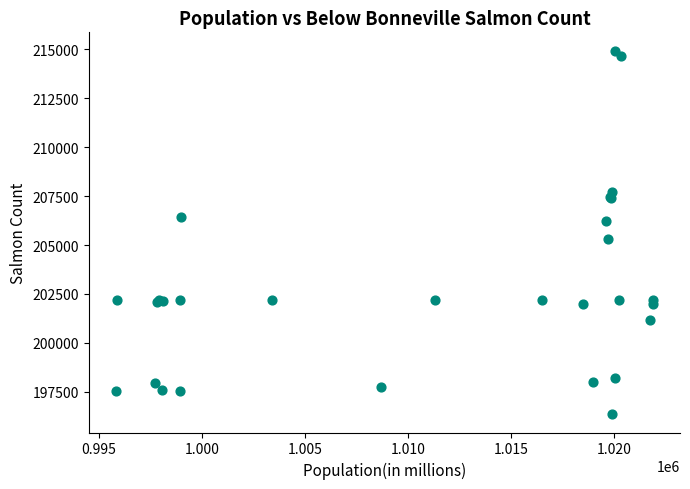

What Y value in the scatter plot is closest to 205644?

205283.5